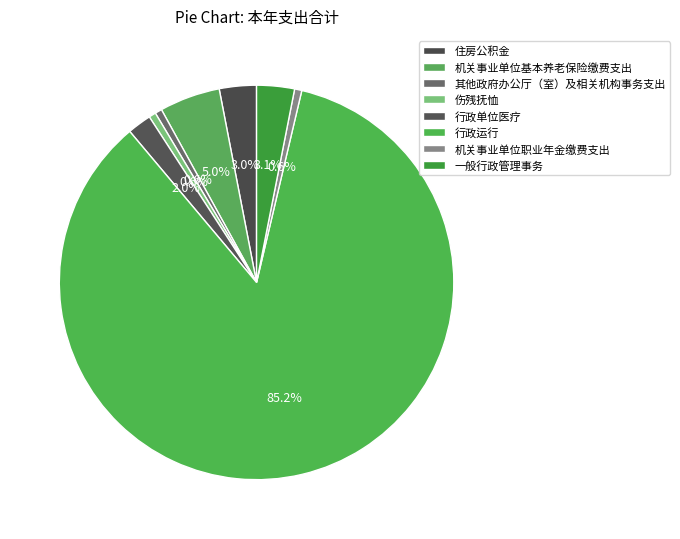

What is the change in value from 其他政府办公厅（室）及相关机构事务支出 to 行政单位医疗?

+13.5